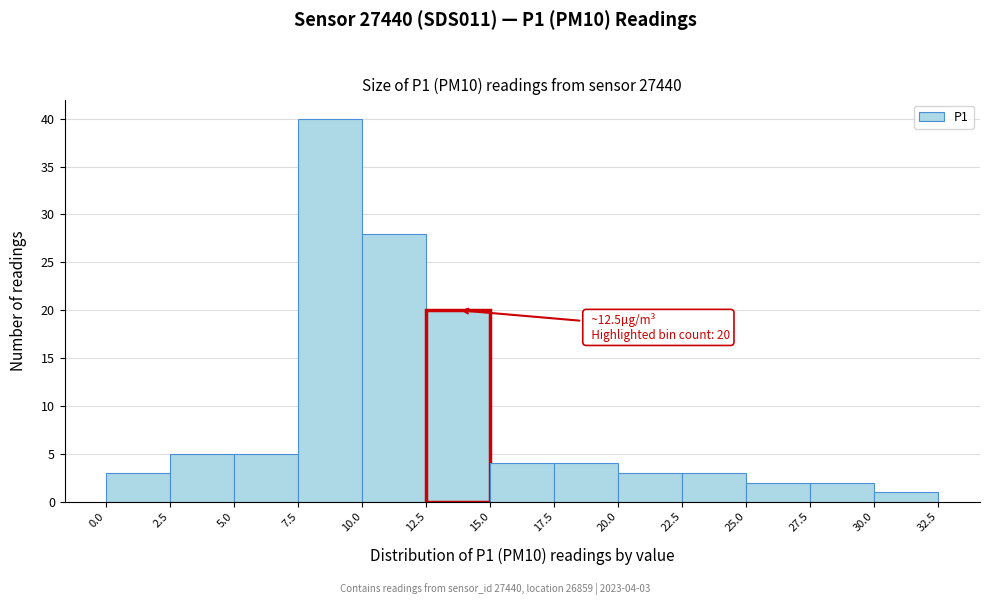

Which range on the x-axis has the tallest bar?

7.5 to 10.0